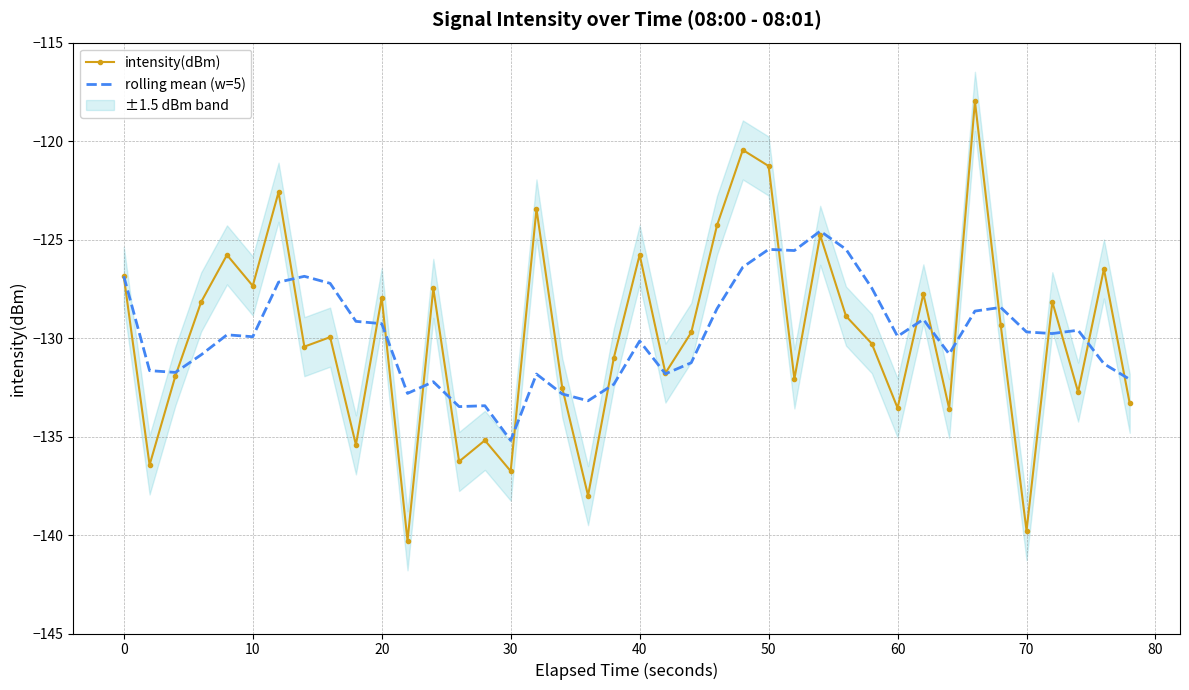

Which has a higher value, 27 or 34?

27